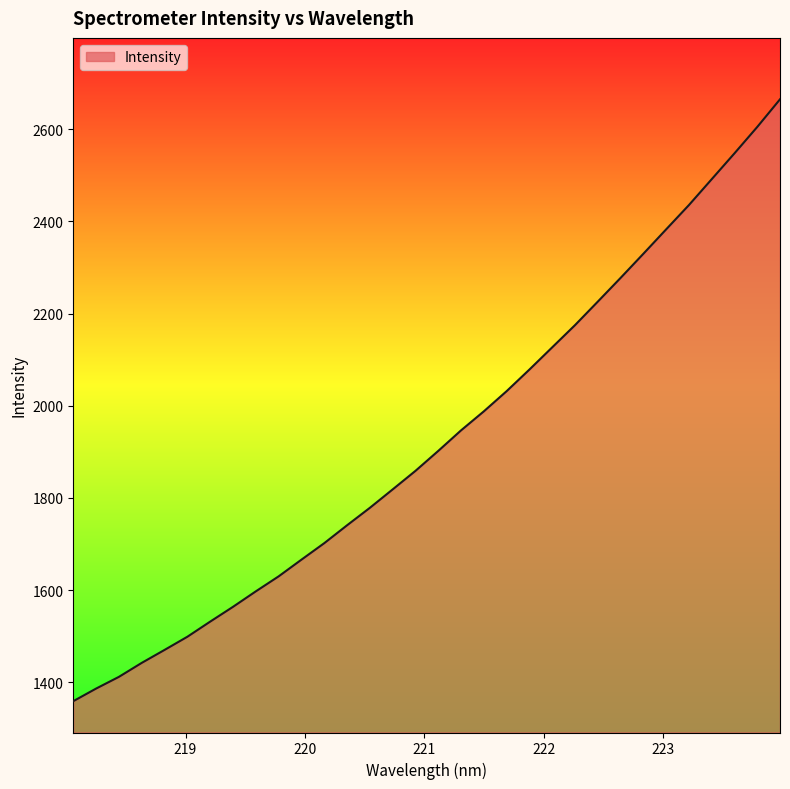

What is the maximum value shown in the chart?

2664.8